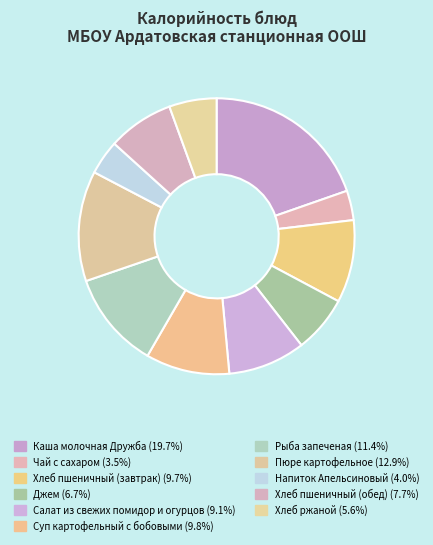

The Каша молочная Дружба slice represents 32% of the pie. True or false?

False